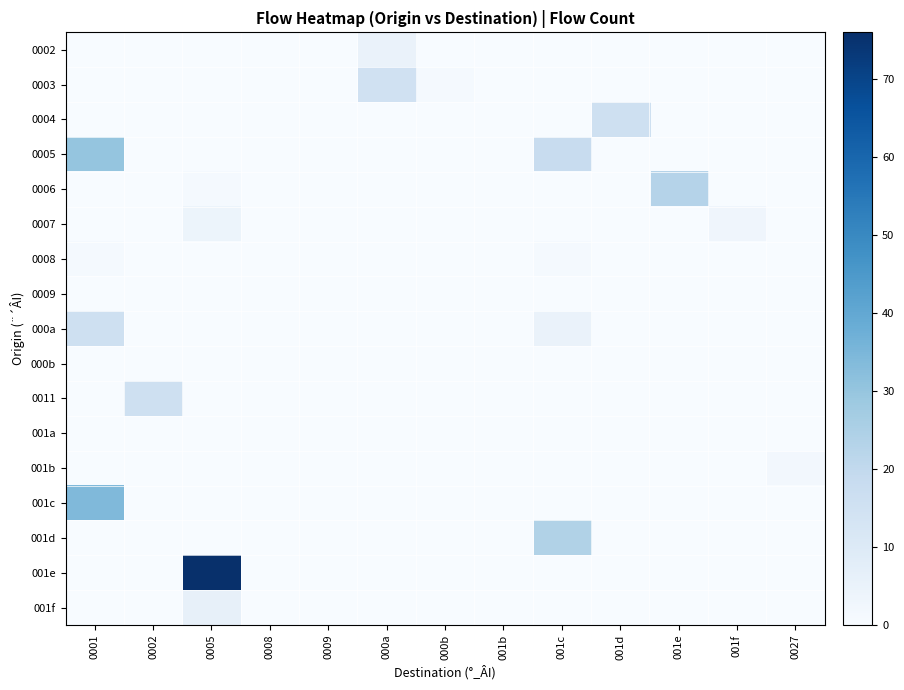

Reading left to right, list all the values displayed in this chart.

0002: 0001=0	0002=0	0005=0	0008=0	0009=0	000a=5	000b=0	001b=0	001c=0	001d=0	001e=0	001f=0	0027=0
0003: 0001=0	0002=0	0005=0	0008=0	0009=0	000a=15	000b=1	001b=0	001c=0	001d=0	001e=0	001f=0	0027=0
0004: 0001=0	0002=0	0005=0	0008=0	0009=0	000a=0	000b=0	001b=0	001c=0	001d=16	001e=0	001f=0	0027=0
0005: 0001=30	0002=0	0005=0	0008=0	0009=0	000a=0	000b=0	001b=0	001c=18	001d=0	001e=0	001f=0	0027=0
0006: 0001=0	0002=0	0005=1	0008=0	0009=0	000a=0	000b=0	001b=0	001c=0	001d=0	001e=23	001f=0	0027=0
0007: 0001=0	0002=0	0005=4	0008=0	0009=0	000a=0	000b=0	001b=0	001c=0	001d=0	001e=0	001f=3	0027=0
0008: 0001=1	0002=0	0005=0	0008=0	0009=0	000a=0	000b=0	001b=0	001c=1	001d=0	001e=0	001f=0	0027=0
0009: 0001=0	0002=0	0005=0	0008=0	0009=0	000a=0	000b=0	001b=0	001c=0	001d=0	001e=0	001f=0	0027=0
000a: 0001=16	0002=0	0005=0	0008=0	0009=0	000a=0	000b=0	001b=0	001c=5	001d=0	001e=0	001f=0	0027=0
000b: 0001=0	0002=0	0005=0	0008=0	0009=0	000a=0	000b=0	001b=0	001c=0	001d=0	001e=0	001f=0	0027=0
0011: 0001=0	0002=16	0005=0	0008=0	0009=0	000a=0	000b=0	001b=0	001c=0	001d=0	001e=0	001f=0	0027=0
001a: 0001=0	0002=0	0005=0	0008=0	0009=0	000a=0	000b=0	001b=0	001c=0	001d=0	001e=0	001f=0	0027=0
001b: 0001=0	0002=0	0005=0	0008=0	0009=0	000a=0	000b=0	001b=0	001c=0	001d=0	001e=0	001f=0	0027=2
001c: 0001=34	0002=0	0005=0	0008=0	0009=0	000a=0	000b=0	001b=0	001c=0	001d=0	001e=0	001f=0	0027=0
001d: 0001=0	0002=0	0005=0	0008=0	0009=0	000a=0	000b=0	001b=0	001c=24	001d=0	001e=0	001f=0	0027=0
001e: 0001=0	0002=0	0005=76	0008=0	0009=0	000a=0	000b=0	001b=0	001c=0	001d=0	001e=0	001f=0	0027=0
001f: 0001=0	0002=0	0005=6	0008=0	0009=0	000a=0	000b=0	001b=0	001c=0	001d=0	001e=0	001f=0	0027=0